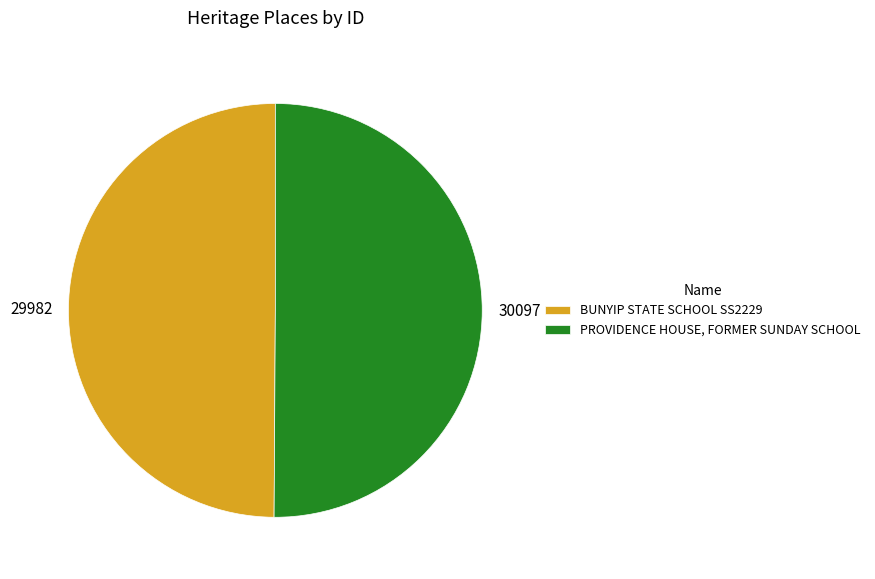

What is the ratio of the value at PROVIDENCE HOUSE, FORMER SUNDAY SCHOOL to the value at BUNYIP STATE SCHOOL SS2229?

1.0